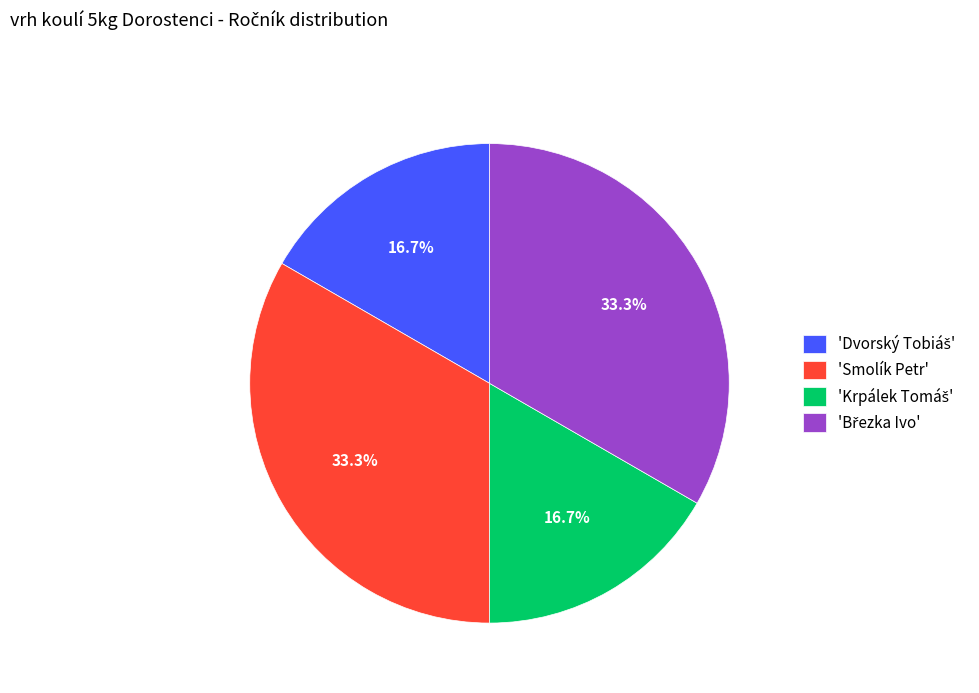

Does any single category account for the majority?

No